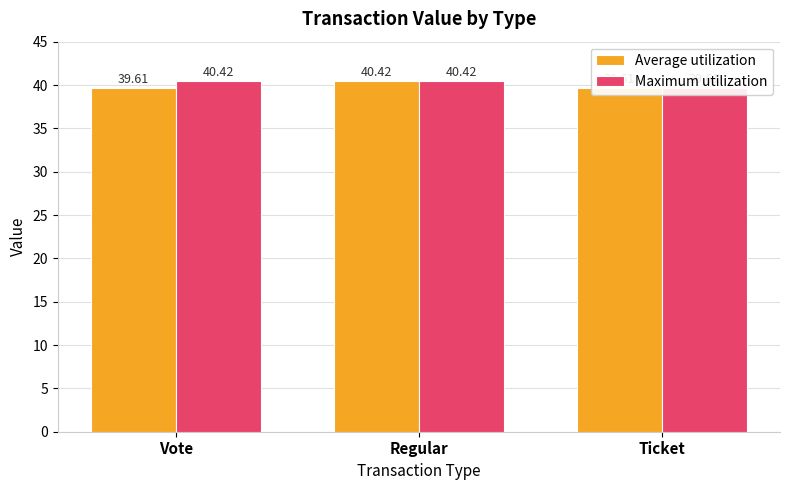

At which label does Average utilization reach its minimum?

Vote